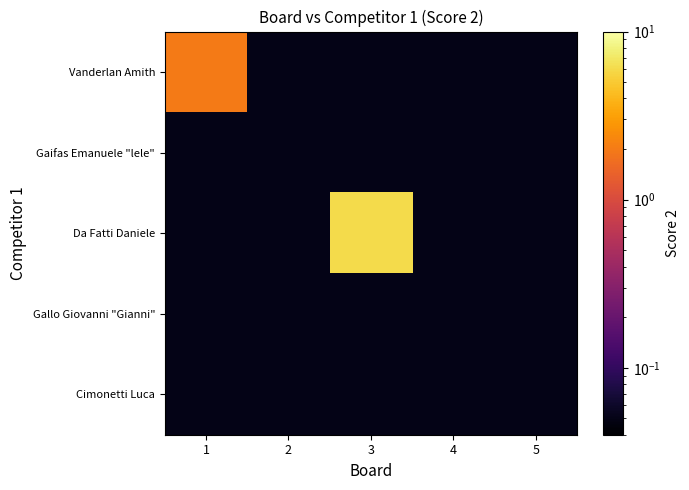

What is the total value across all series at 1?

2.2